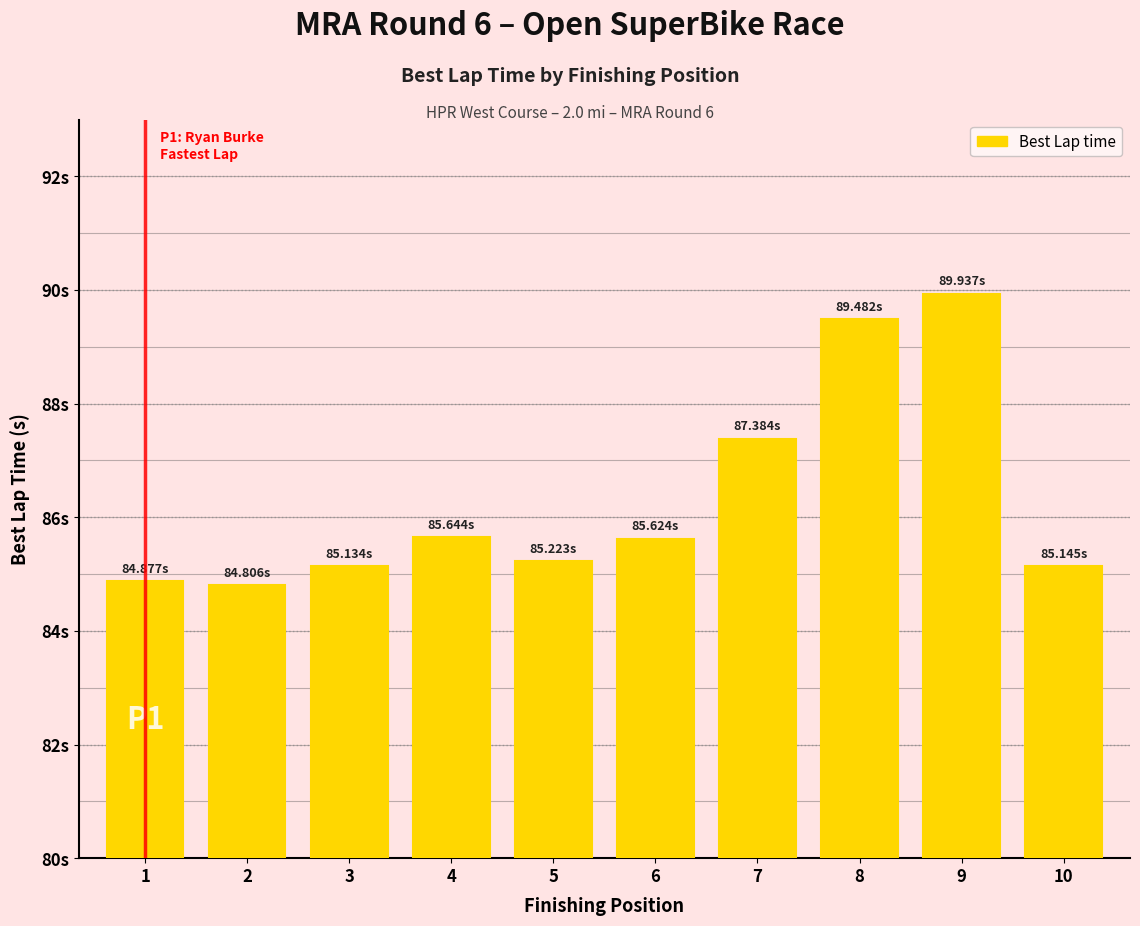

Does the chart contain any negative values?

No